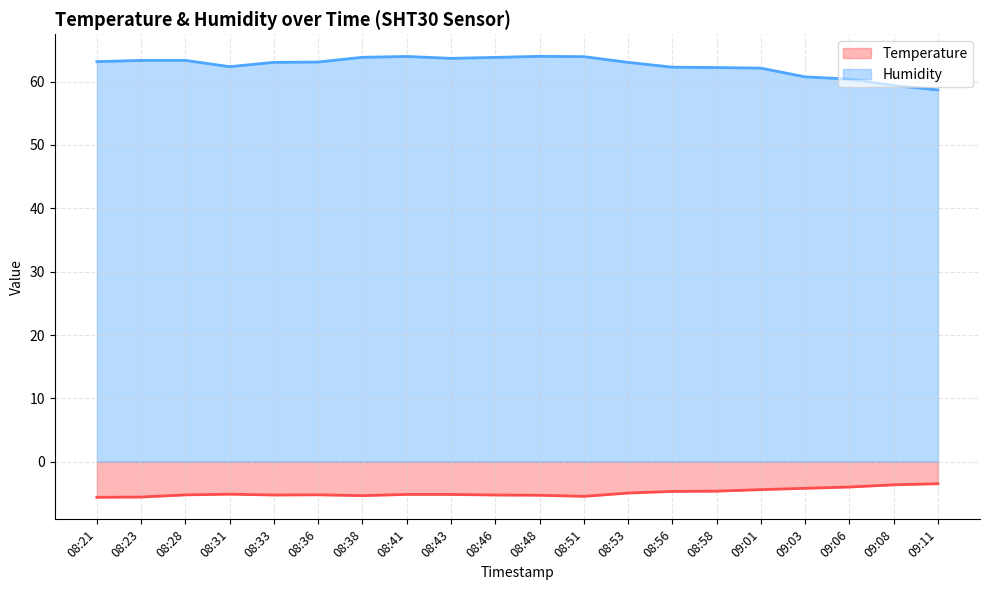

Is the value of Temperature at 09:06 greater than the value of Humidity at 09:06?

No